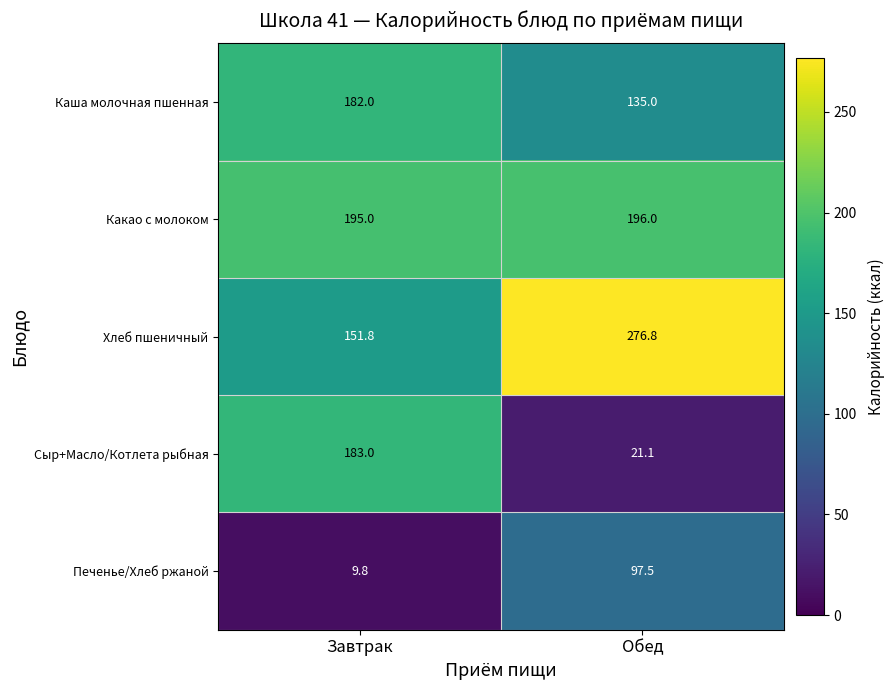

At which category is the sum across all series the highest?

Обед